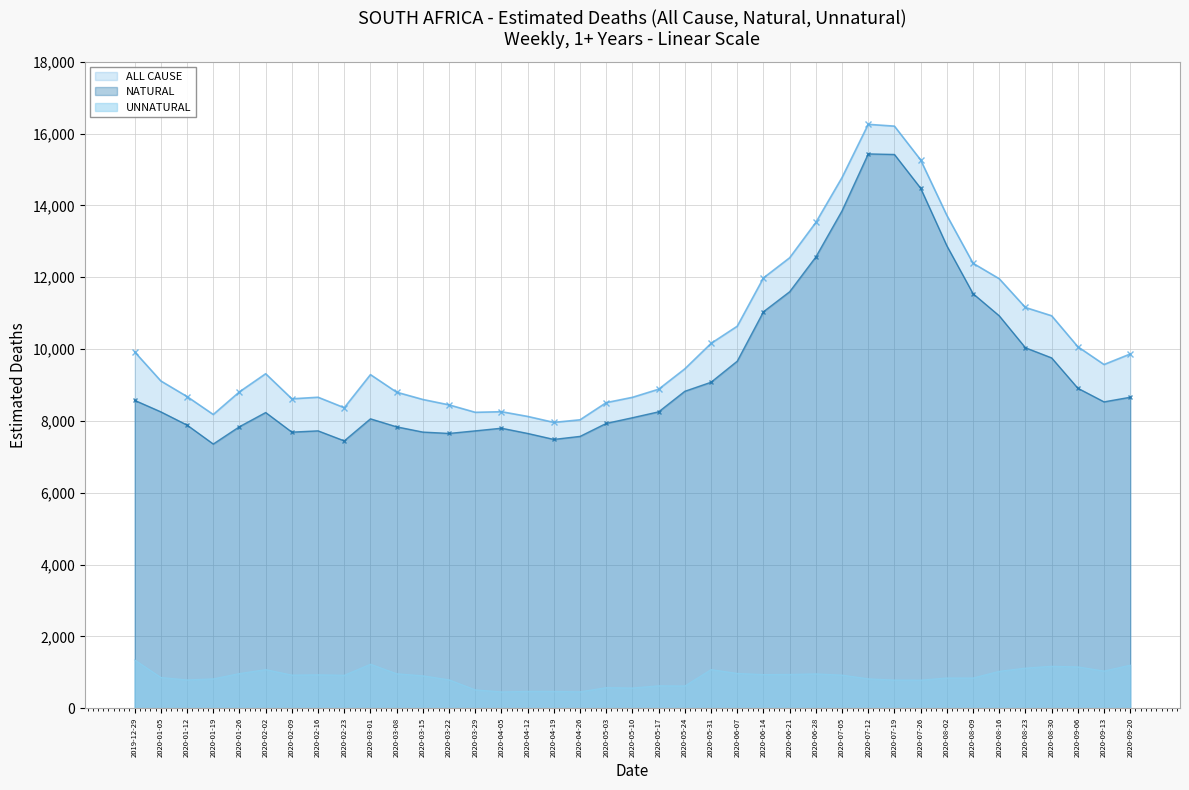

Which series has the largest total across all categories?

ALL CAUSE